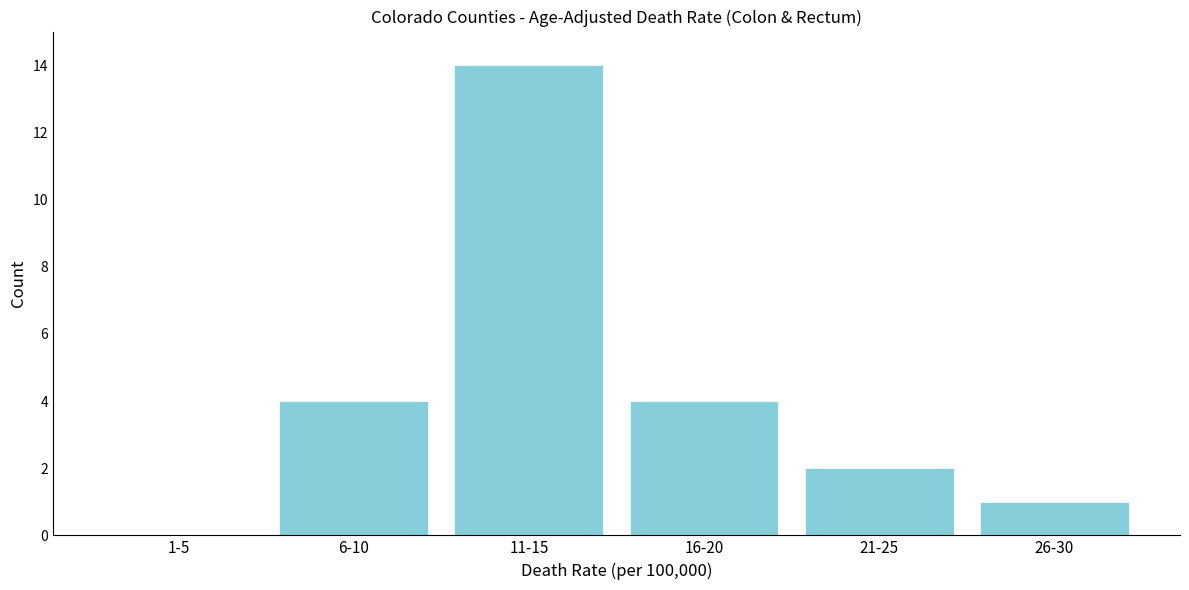

Reading left to right, list all the values displayed in this chart.

1-5=0	6-10=4	11-15=14	16-20=4	21-25=2	26-30=1